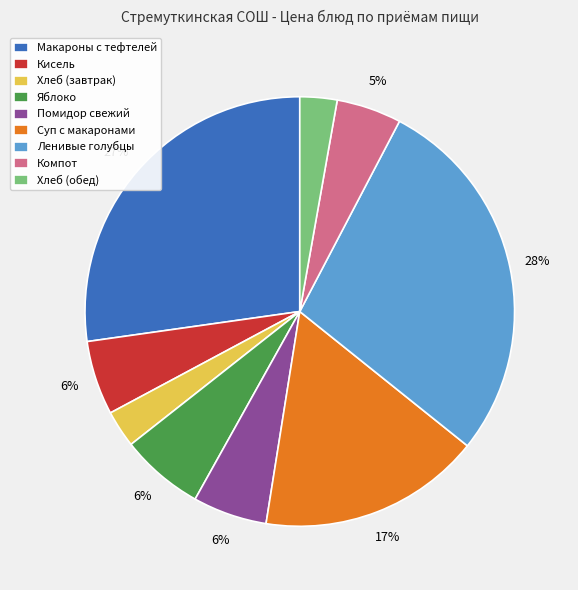

To the nearest percent, what portion does Ленивые голубцы represent?

28%